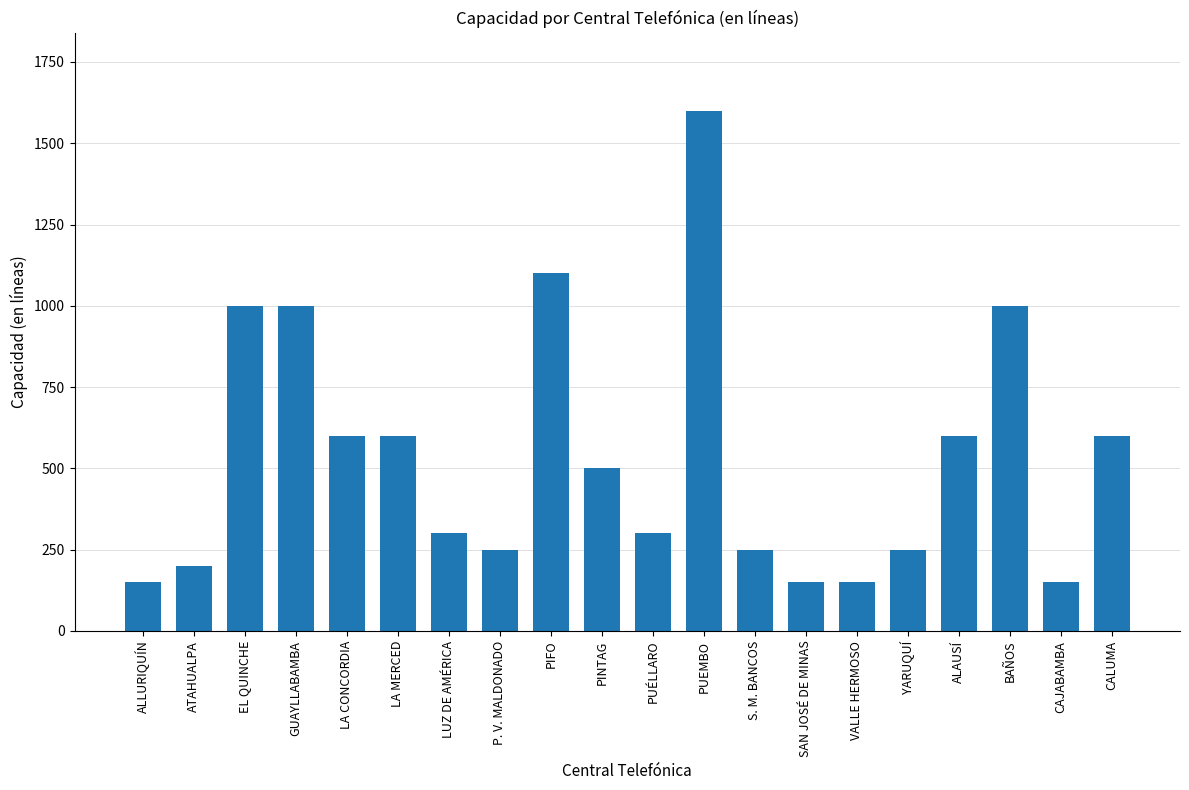

Reading right to left, transcribe all the data shown in this chart.

CALUMA=600	CAJABAMBA=150	BAÑOS=1000	ALAUSÍ=600	YARUQUÍ=250	VALLE HERMOSO=150	SAN JOSÉ DE MINAS=150	S. M. BANCOS=250	PUEMBO=1600	PUÉLLARO=300	PINTAG=500	PIFO=1100	P. V. MALDONADO=250	LUZ DE AMÉRICA=300	LA MERCED=600	LA CONCORDIA=600	GUAYLLABAMBA=1000	EL QUINCHE=1000	ATAHUALPA=200	ALLURIQUÍN=150